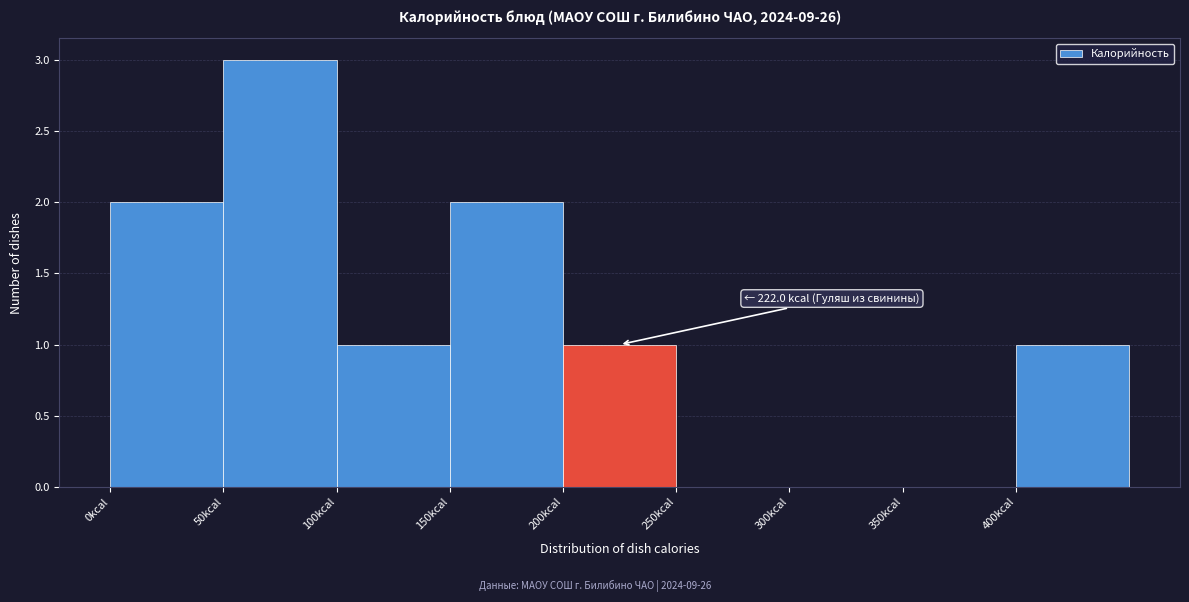

Over which range of the x-axis is the bar tallest?

50 to 100